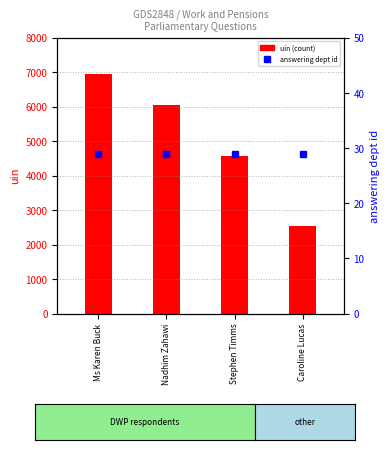

What is the spread (max minus min) of values at Ms Karen Buck?

6926